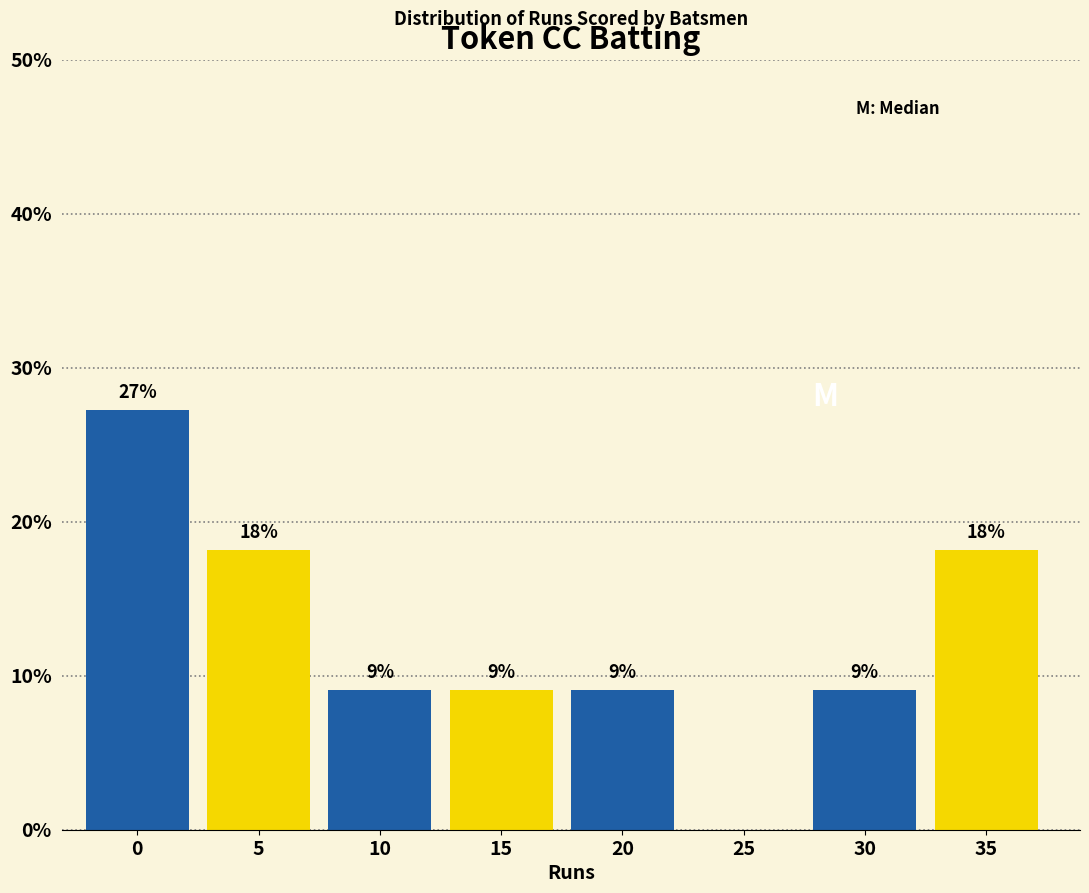

Are the bars horizontal?

No